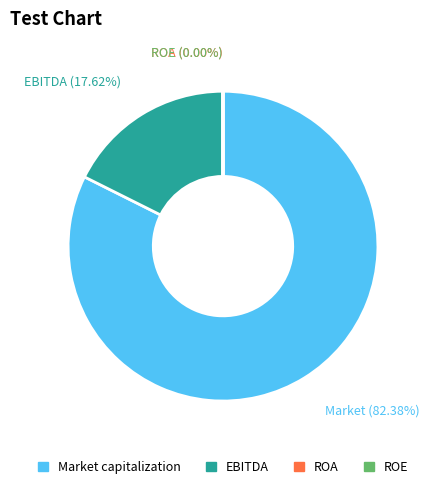

Does Market capitalization represent more than half of the total?

Yes